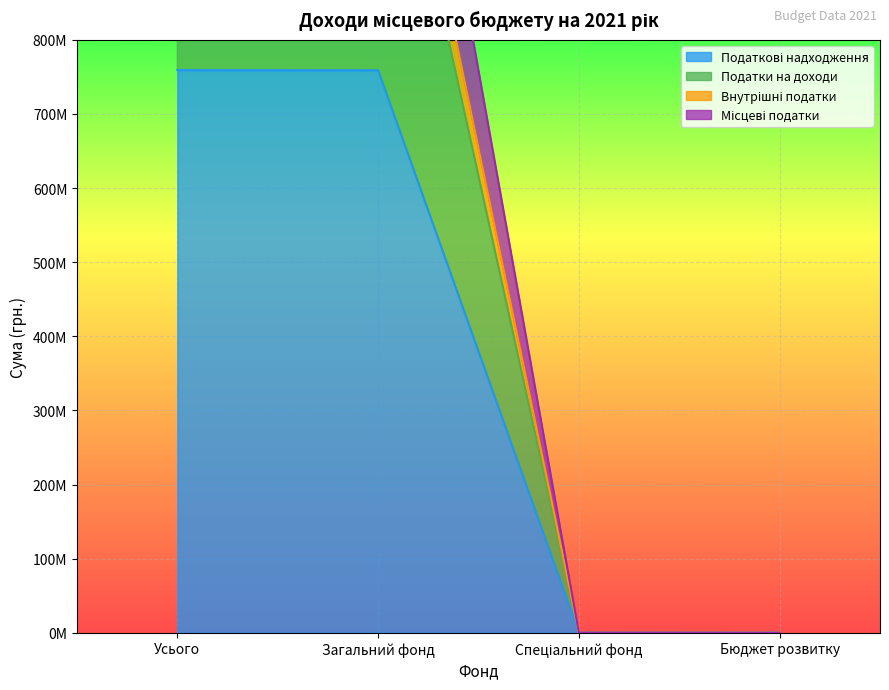

What is the difference between the highest and lowest values at Загальний фонд?

758890000